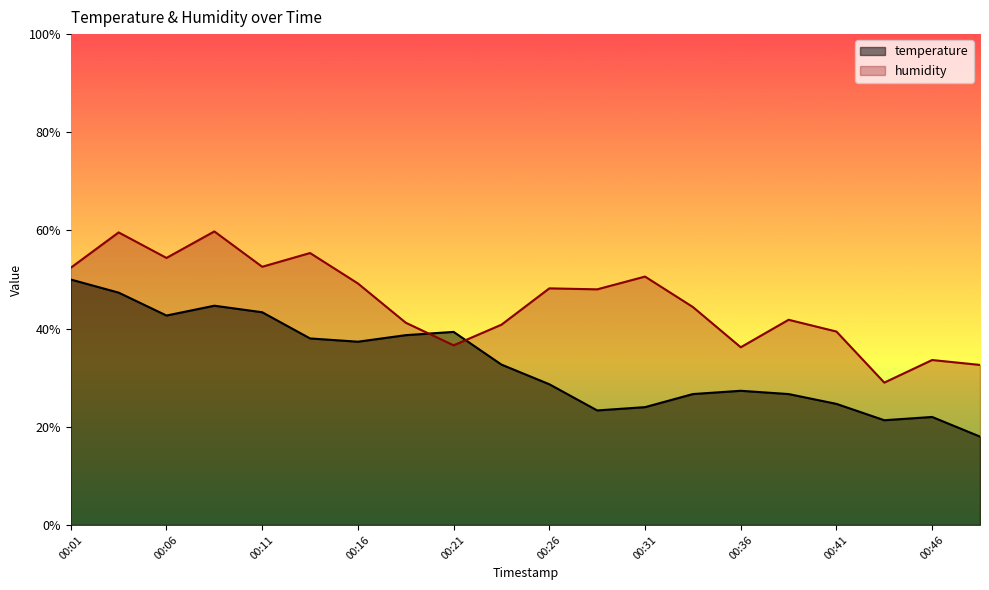

Which series has the largest total across all categories?

humidity